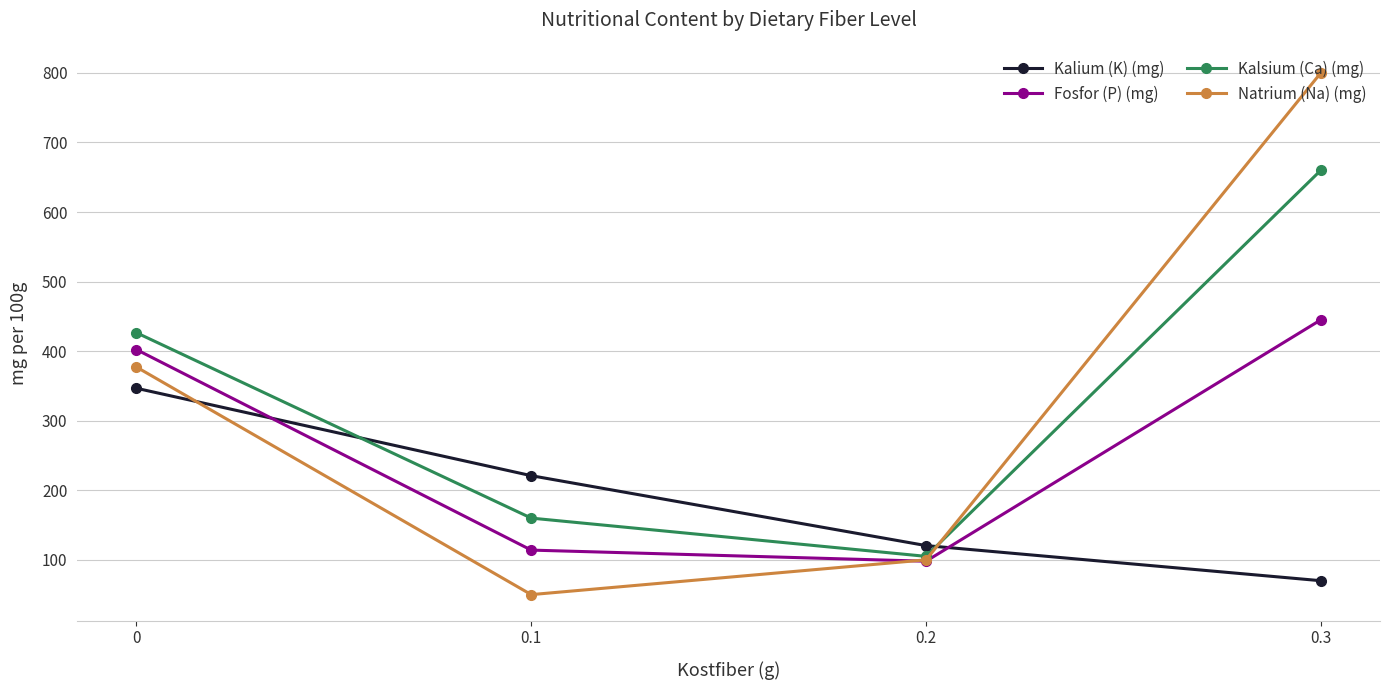

At which category is the sum across all series the highest?

0.3